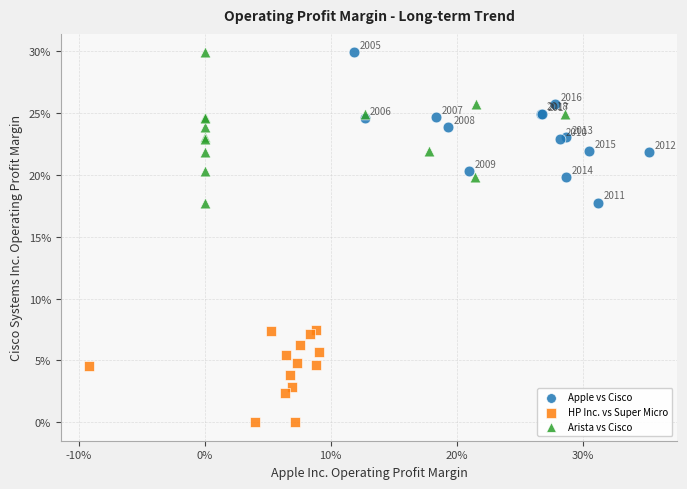

Which series reaches the minimum Y coordinate?

HP Inc. vs Super Micro